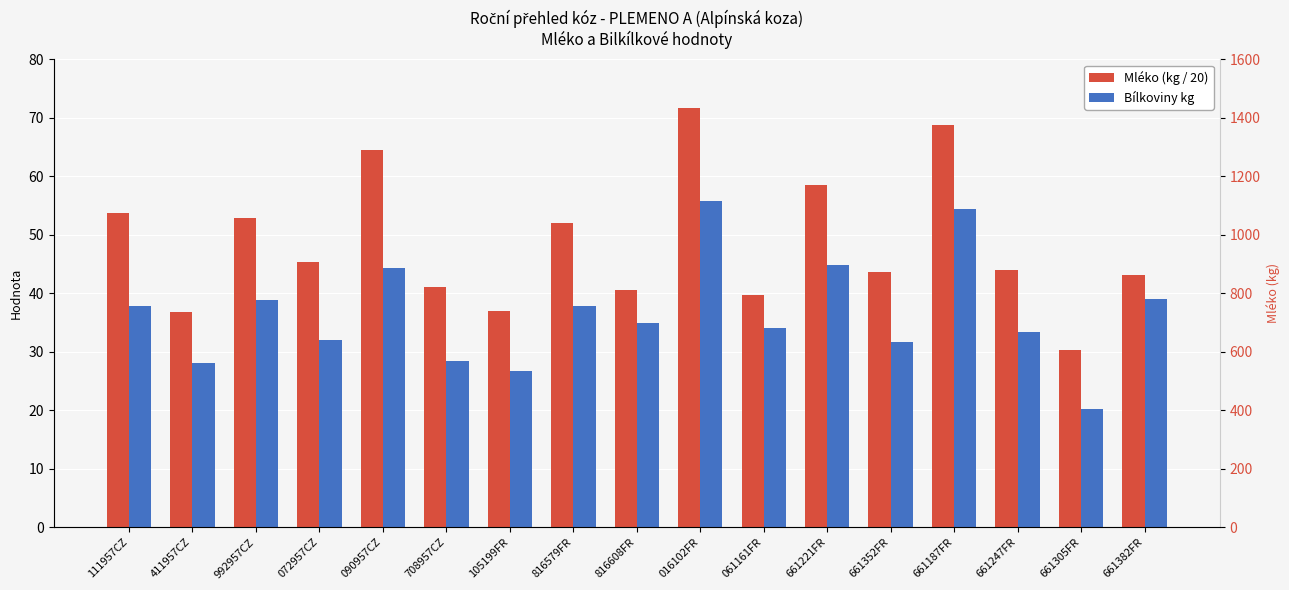

Reading left to right, transcribe all the data shown in this chart.

Mléko (kg / 20): 53.7	36.9	52.8	45.4	64.5	41.0	36.9	52.0	40.6	71.7	39.8	58.5	43.6	68.7	44.0	30.2	43.2
Bílkoviny kg: 37.9	28.0	38.8	32.0	44.4	28.5	26.7	37.8	34.9	55.7	34.1	44.9	31.7	54.5	33.3	20.2	39.1